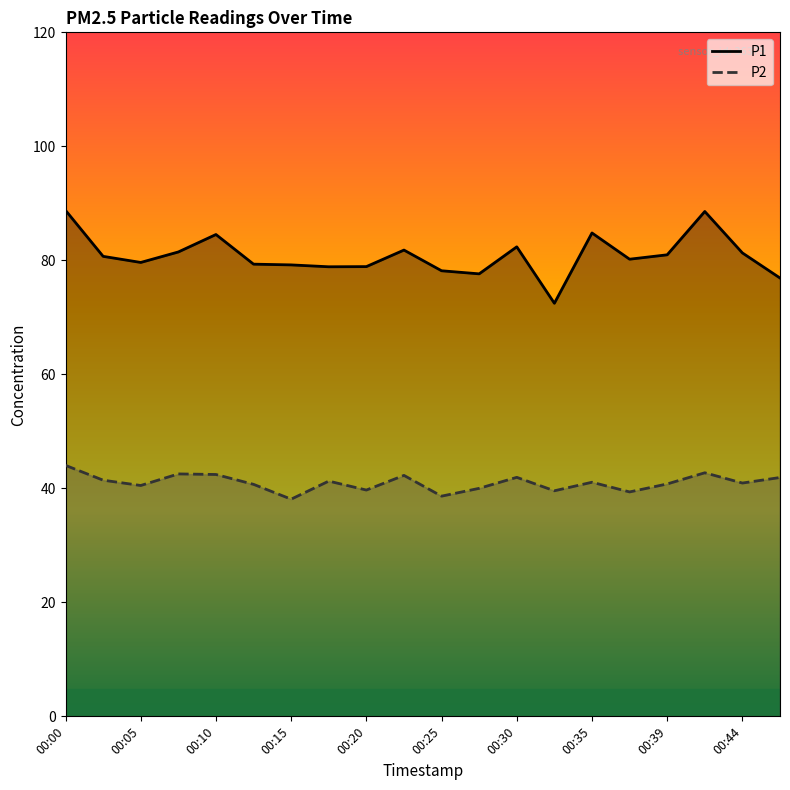

True or false: P1 and P2 intersect in this chart.

False